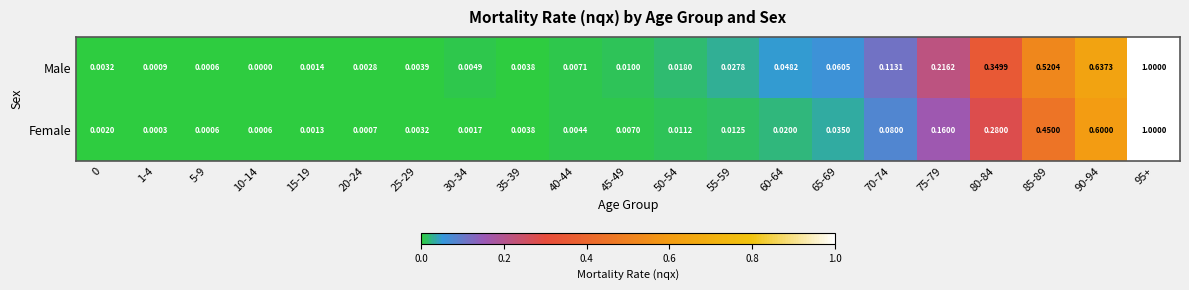

At 65-69, list the series in order from smallest to largest.

Female, Male